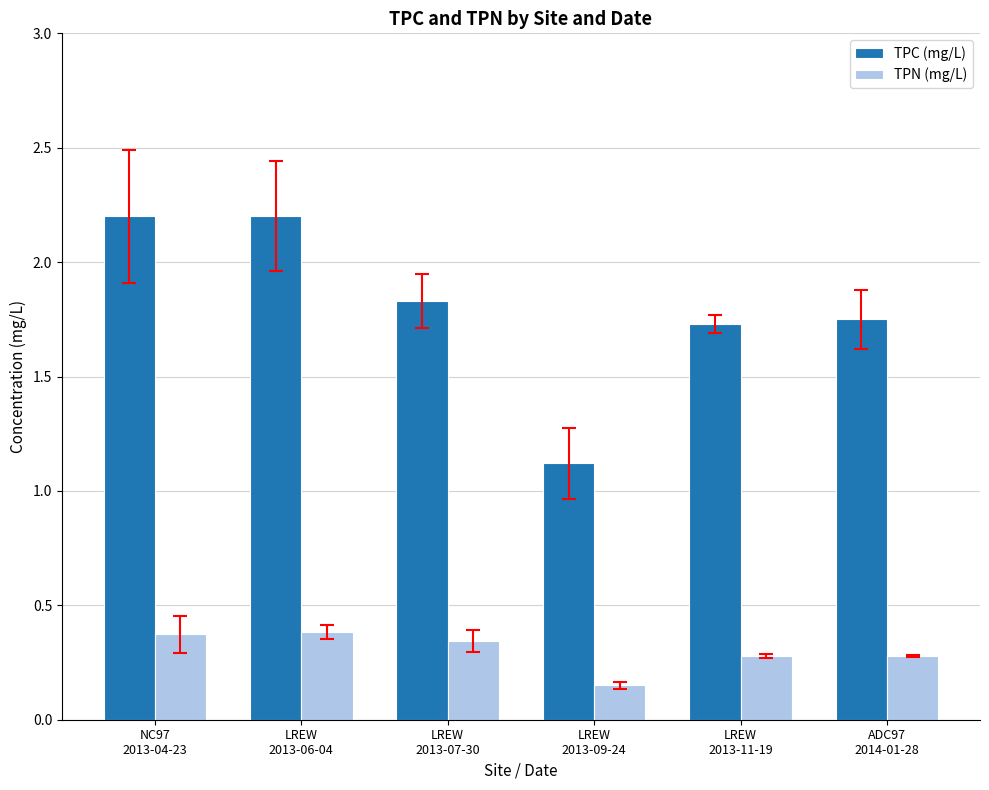

What is the maximum value shown in the chart?

2.2